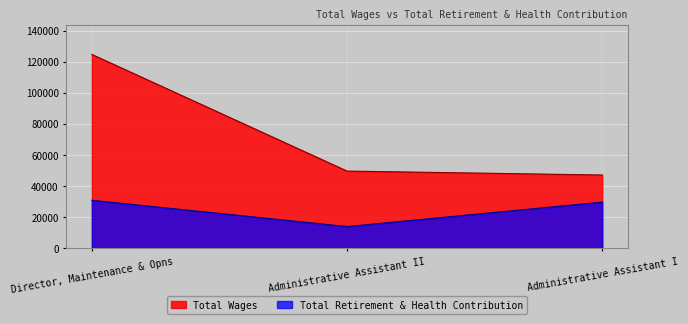

Reading right to left, list all the values displayed in this chart.

Total Wages: 46870	49403	124577
Total Retirement & Health Contribution: 29382	13627	30565